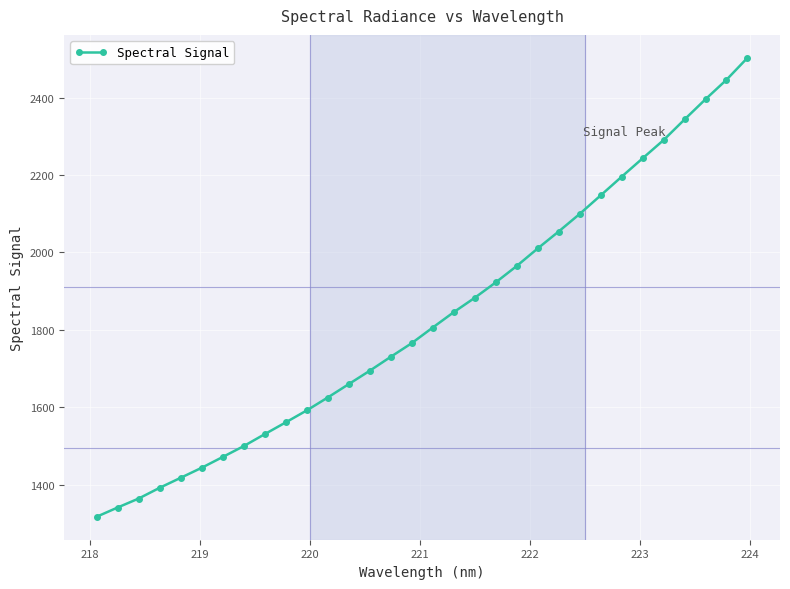

What is the minimum value shown in the chart?

1316.6